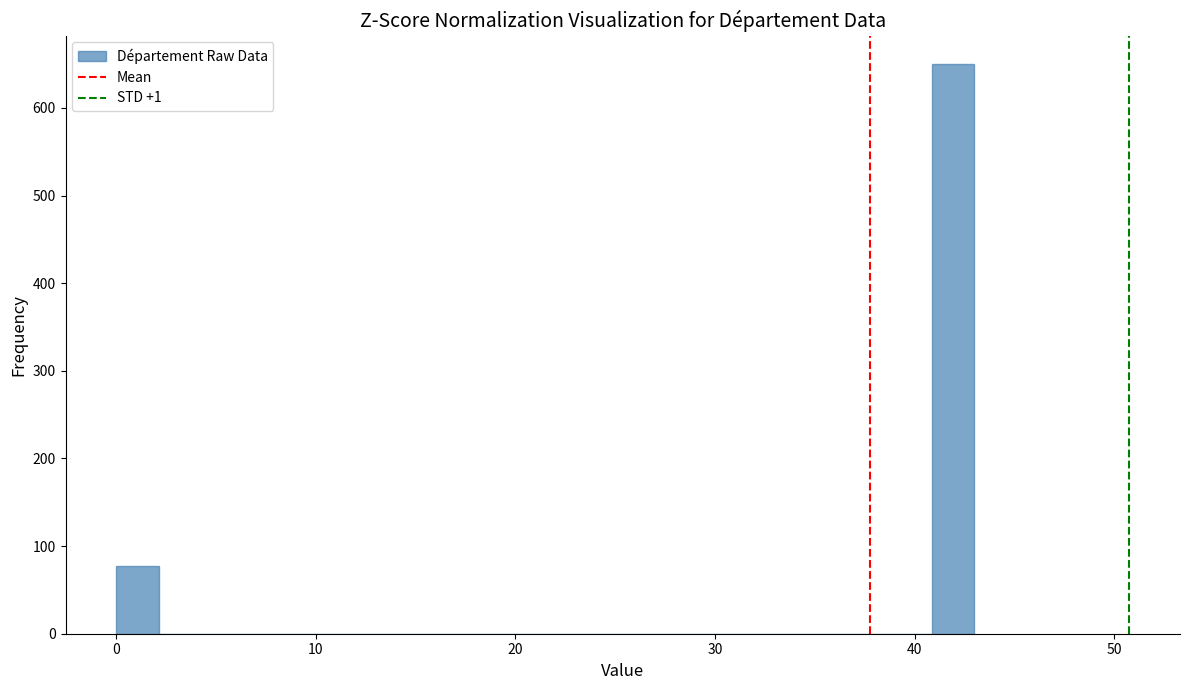

Around what value on the x-axis is the tallest bar? Give the approximate position of its centre, as read against the axis.

42